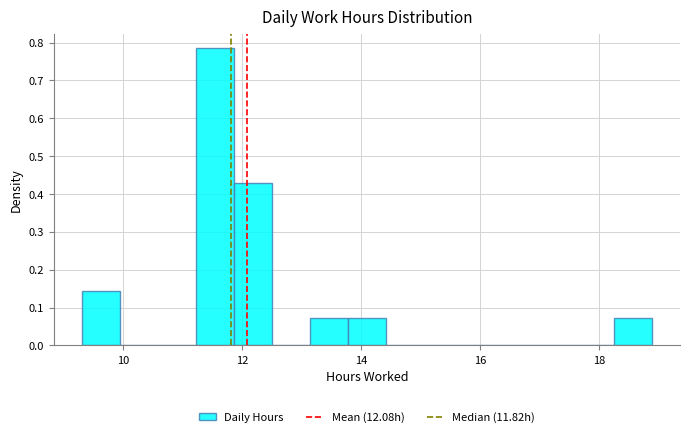

Read against the x-axis, roughly where is the centre of the tallest bar?

11.6